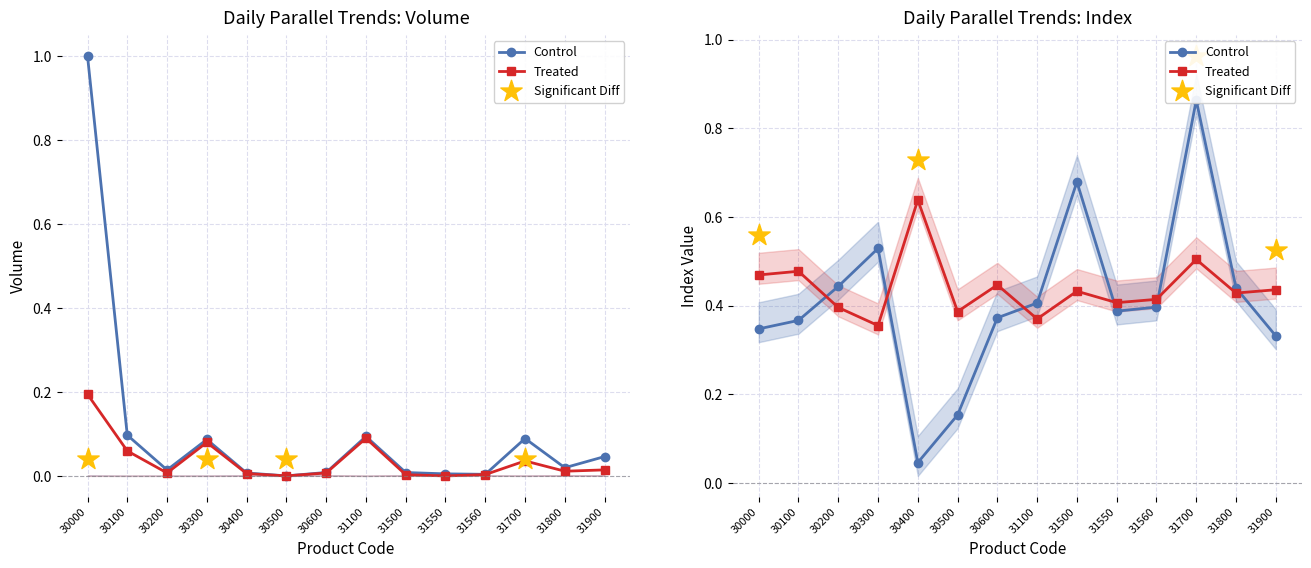

Which series contains the lowest Y value?

Control